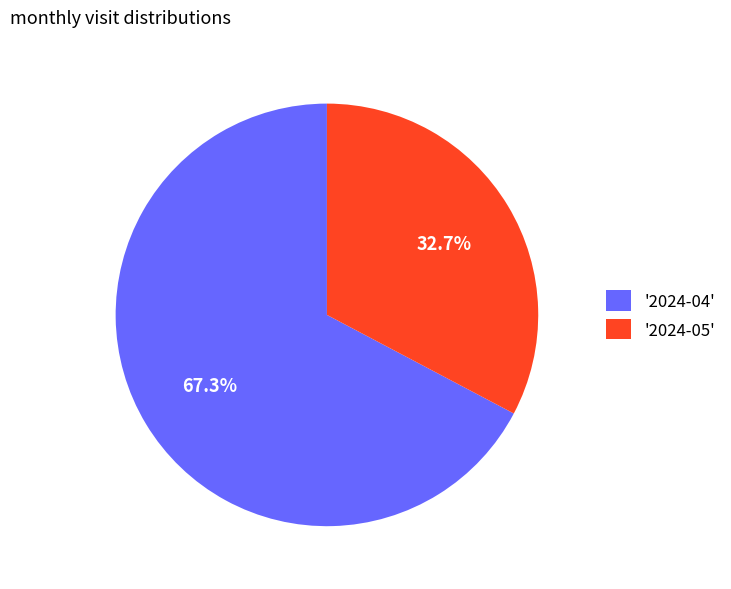

Rank the categories by value from highest to lowest.

'2024-04', '2024-05'